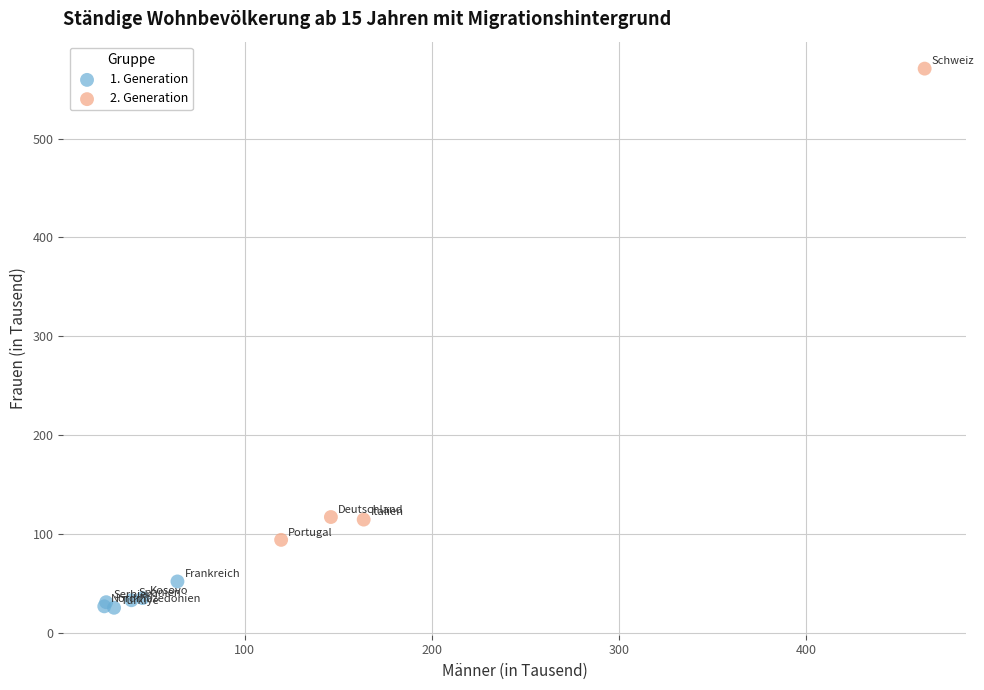

What are all the series names shown in the legend?

1. Generation, 2. Generation